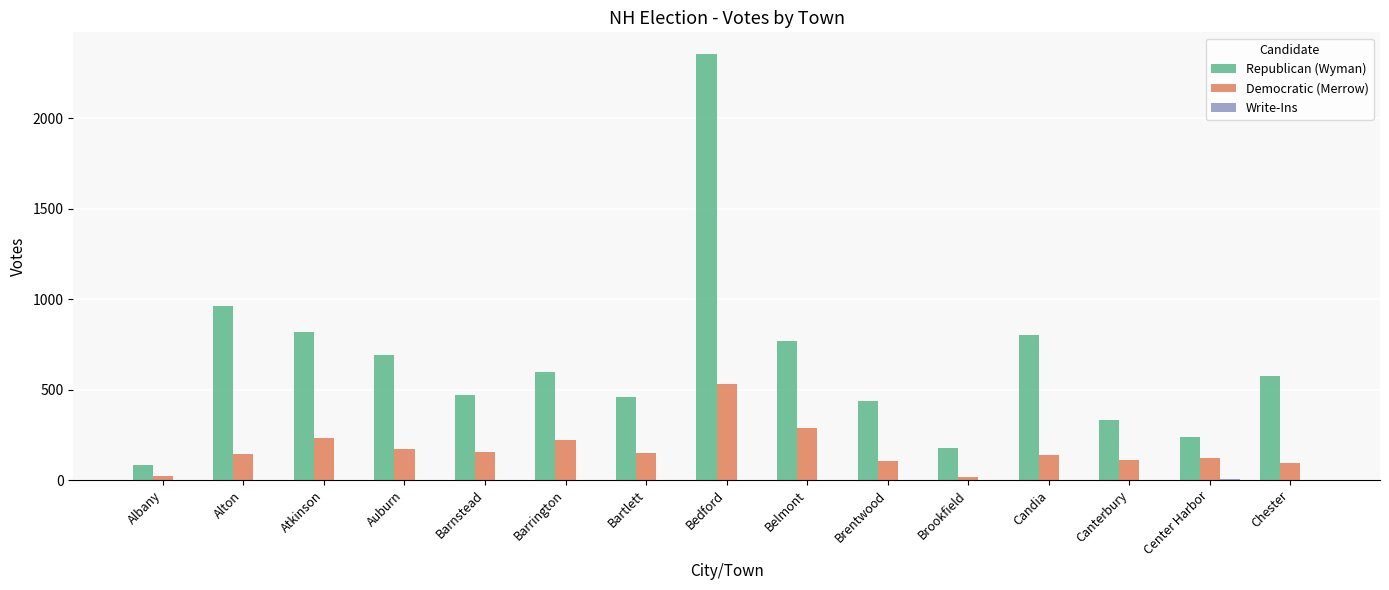

At which category is the sum across all series the highest?

Bedford